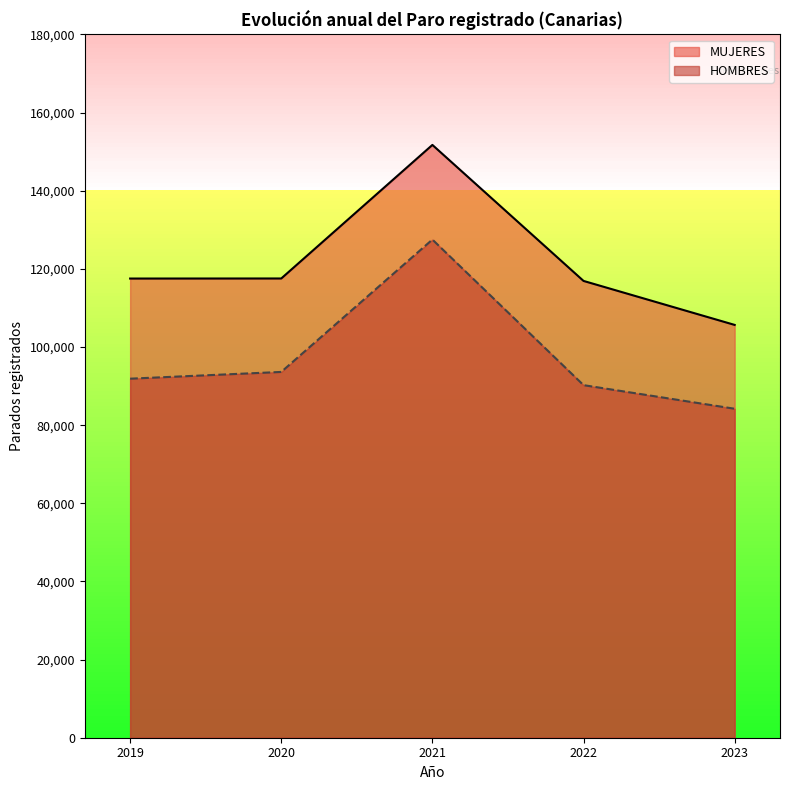

Reading right to left, what are all the values shown in this chart?

HOMBRES: 2023=84199	2022=90242	2021=127504	2020=93623	2019=91894
MUJERES: 2023=105656	2022=116914	2021=151726	2020=117541	2019=117525